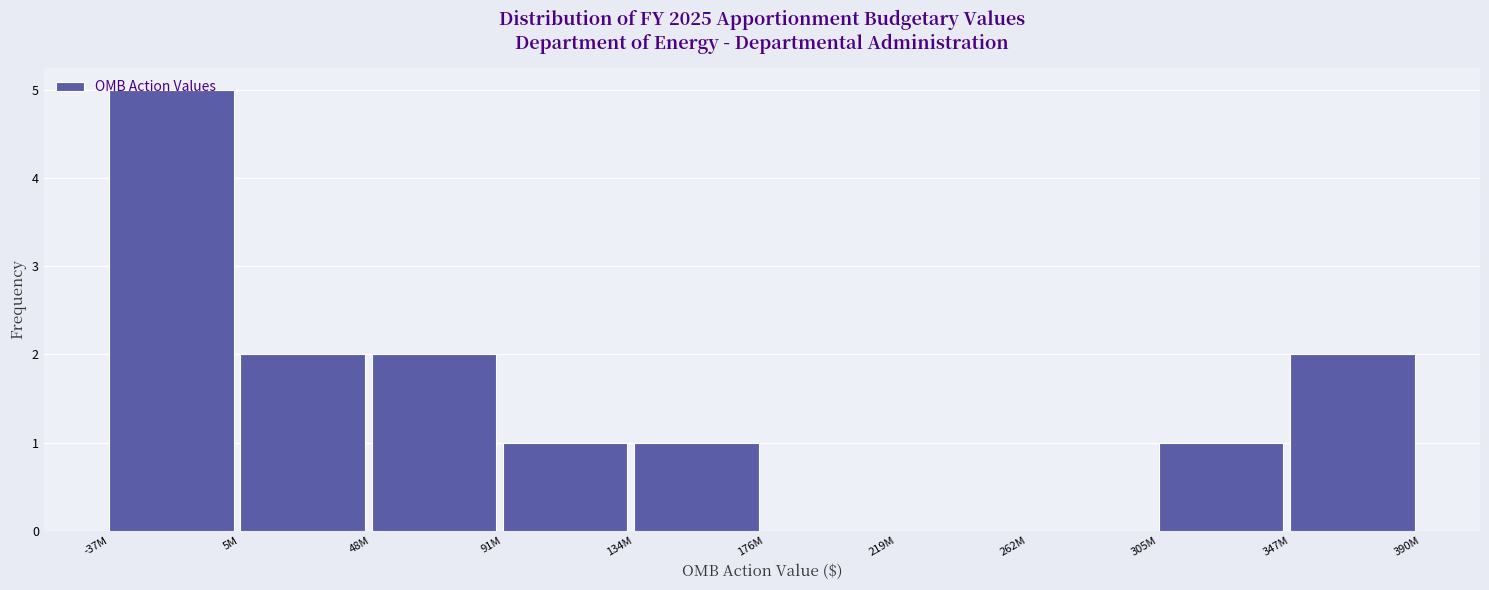

Which has a higher value, 176M or 91M?

91M